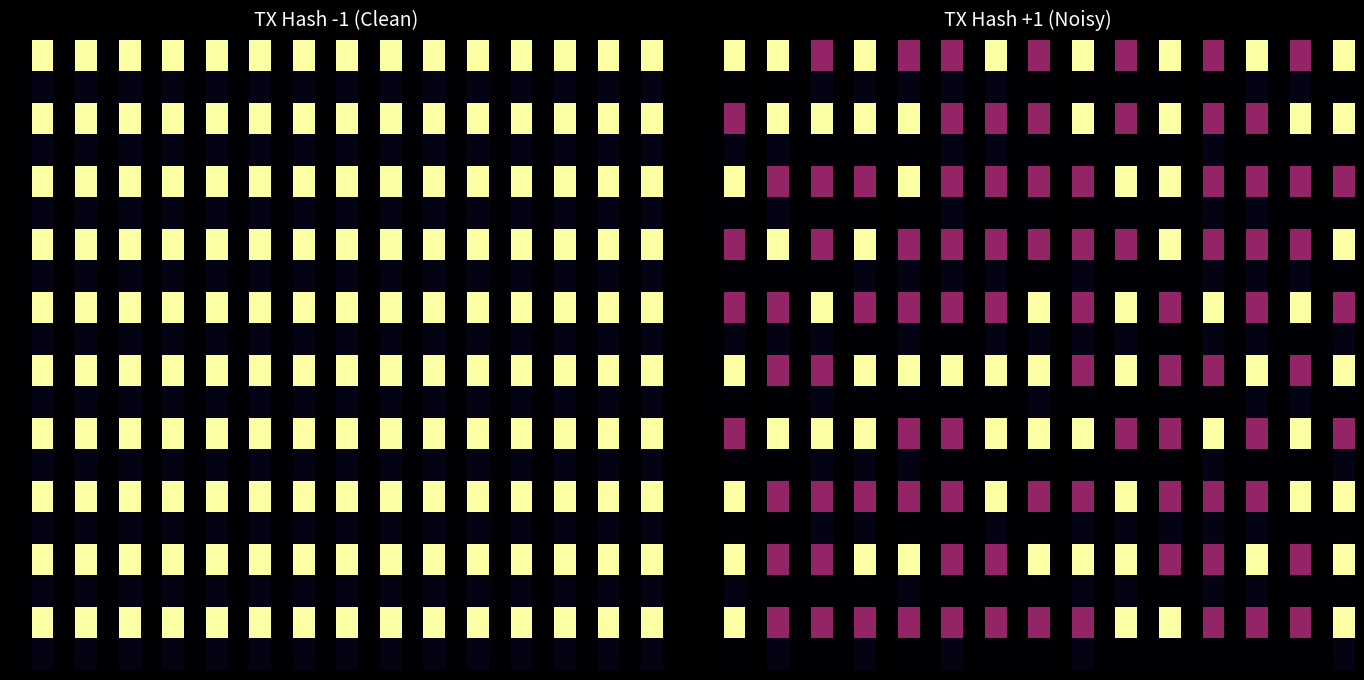

Count the number of categories in the chart.

30